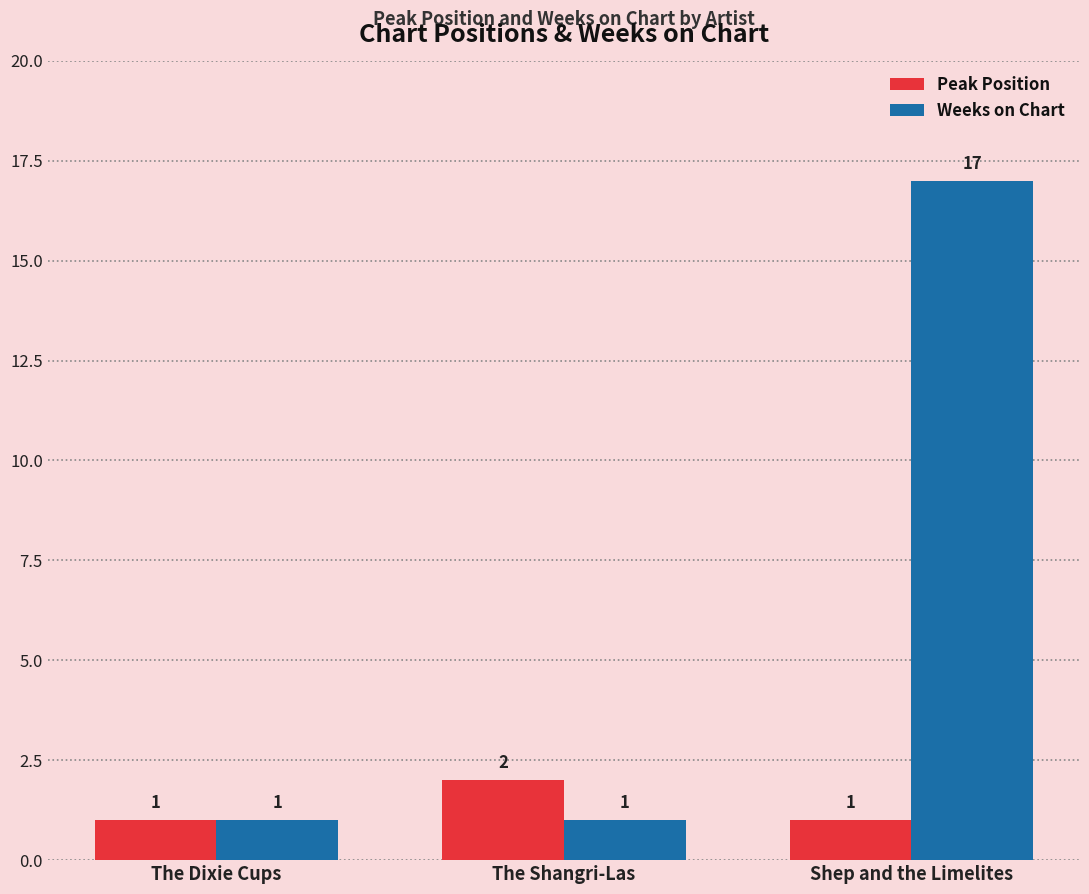

What is the value of the Peak Position bar at the 2nd from the left?

2